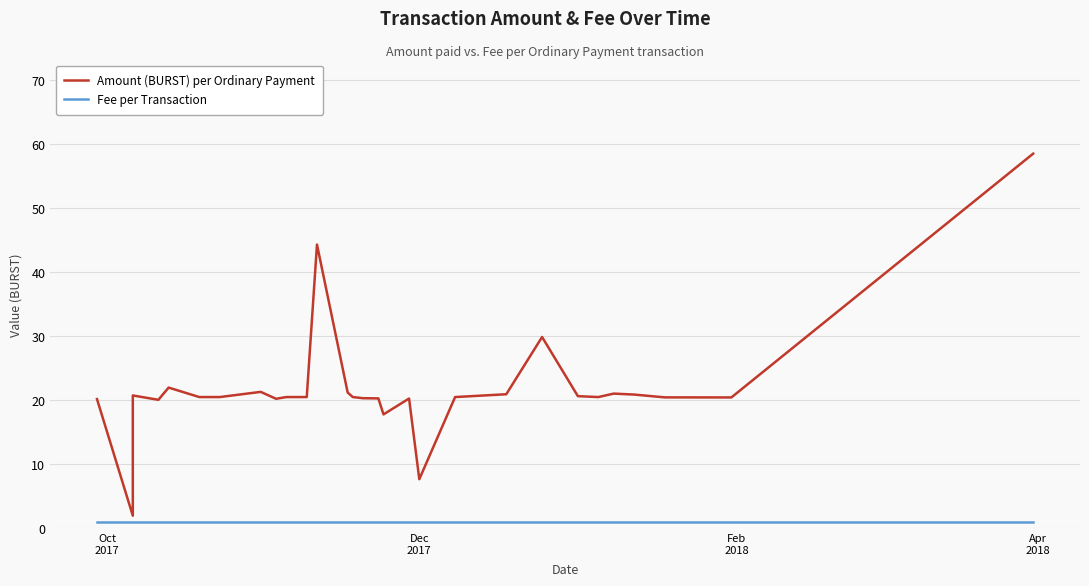

How many data points in Amount (BURST) per Ordinary Payment are above 20?

26